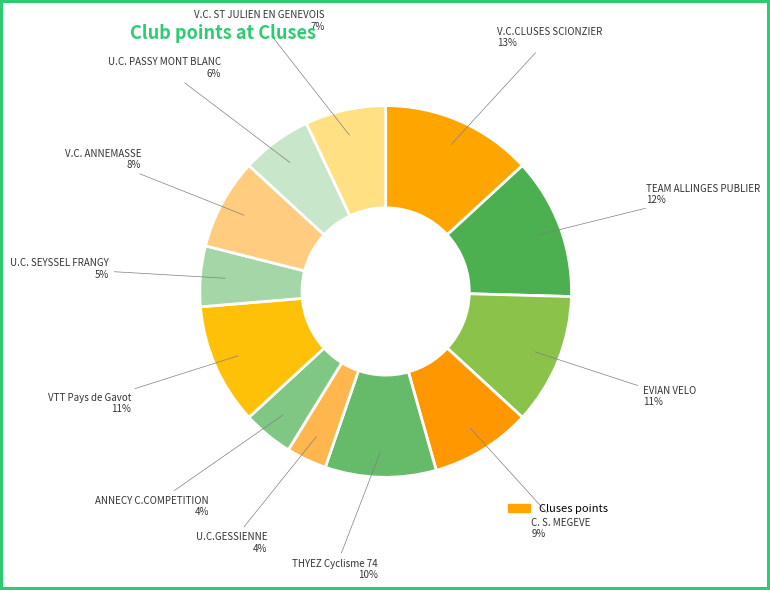

How many slices are in this pie chart?

12